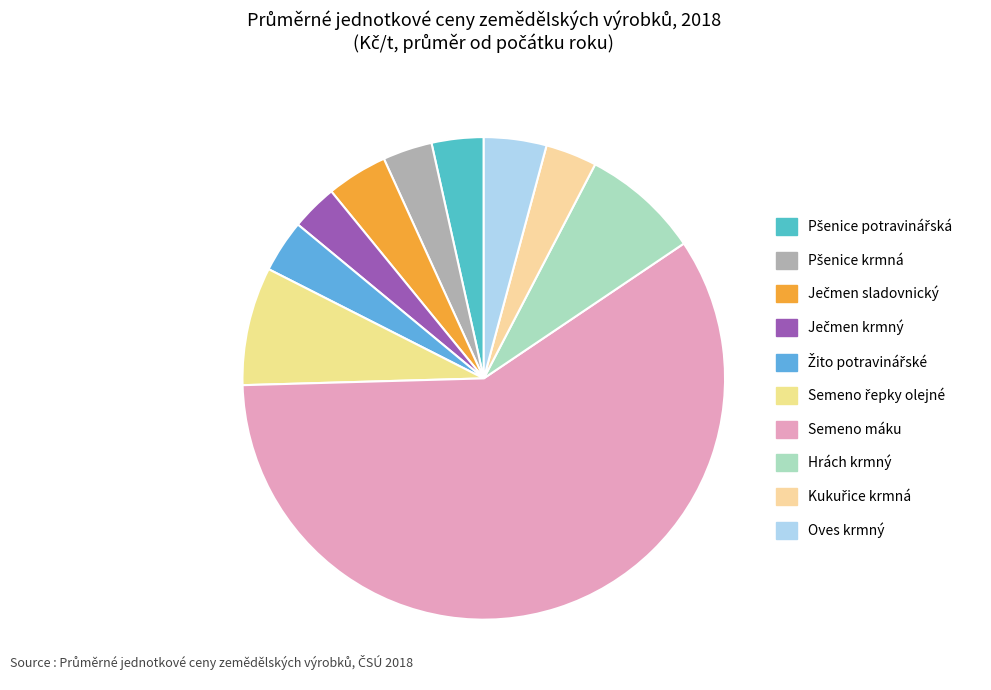

Between Hrách krmný and Oves krmný, which is larger?

Hrách krmný